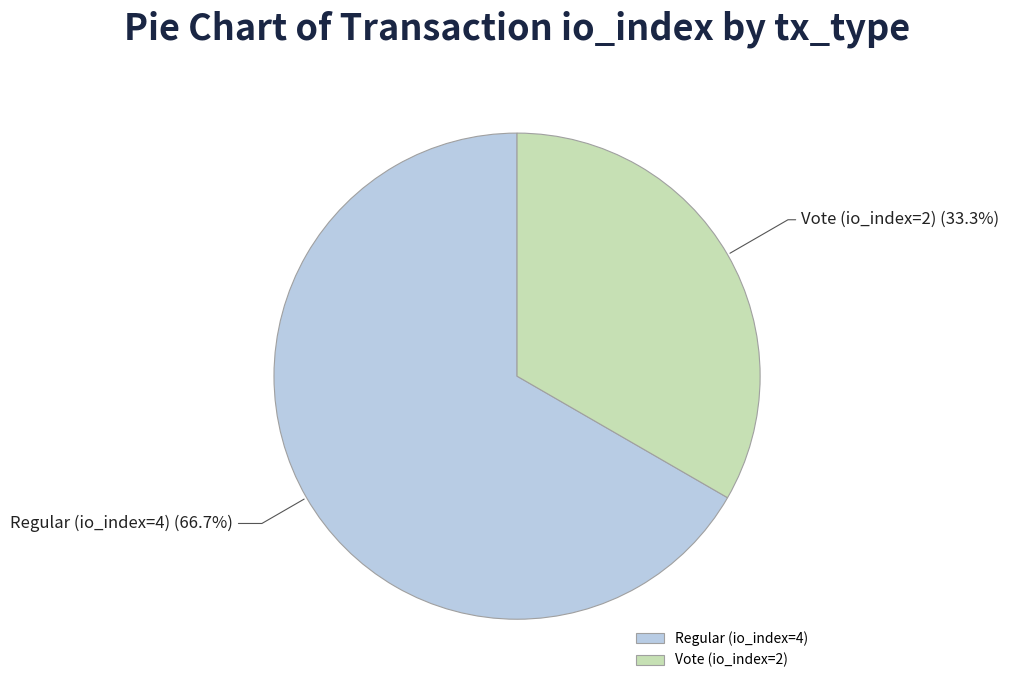

How many segments does this pie chart have?

2